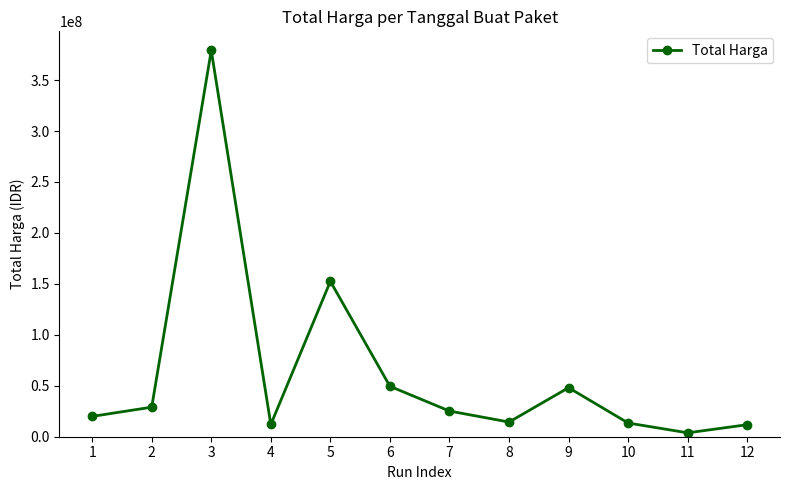

The value at 9 is 48140000. True or false?

True